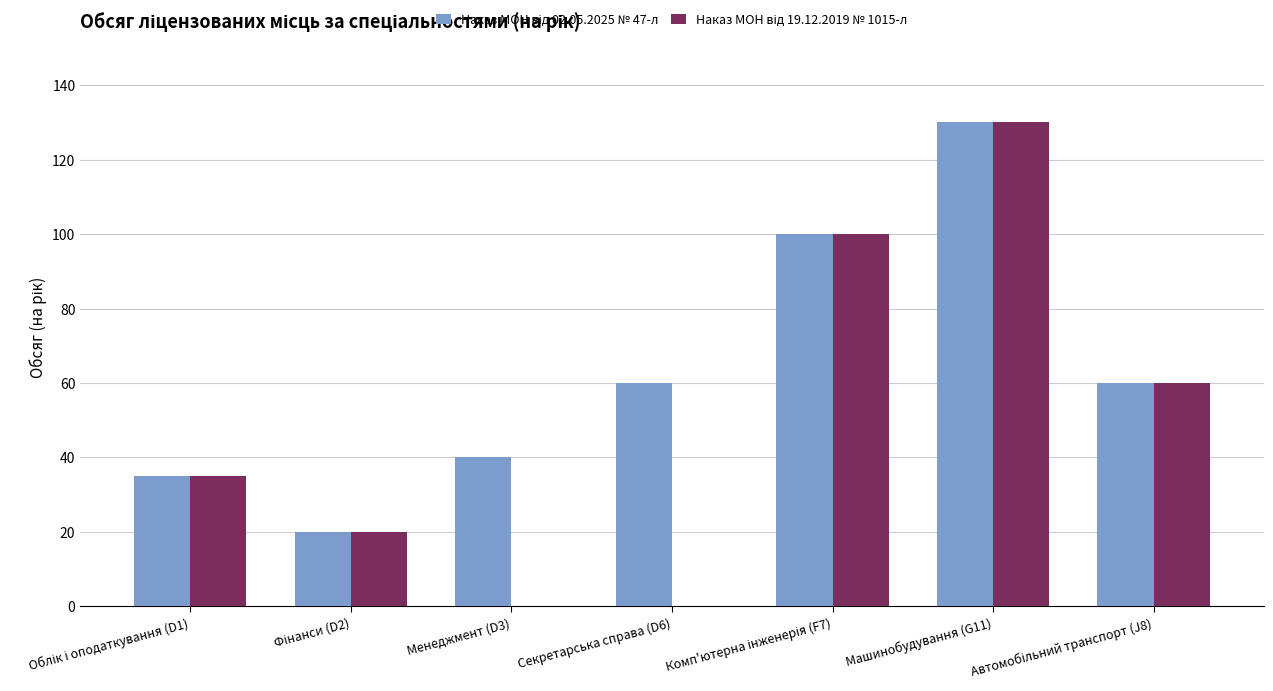

What is the greatest value displayed?

130